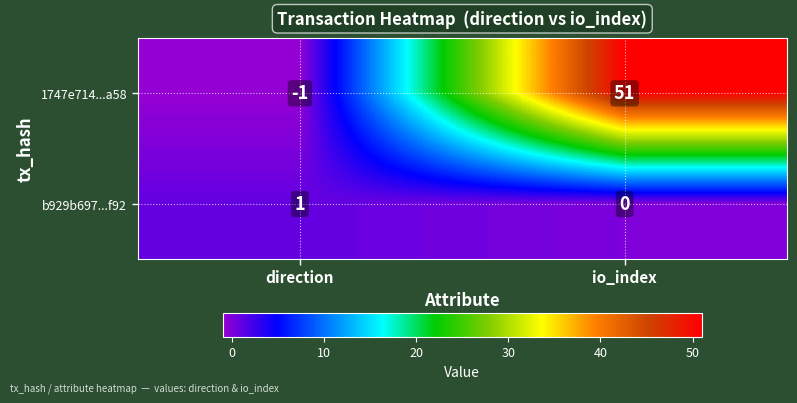

Reading left to right, transcribe all the data shown in this chart.

1747e714...a58: direction=-1	io_index=51
b929b697...f92: direction=1	io_index=0